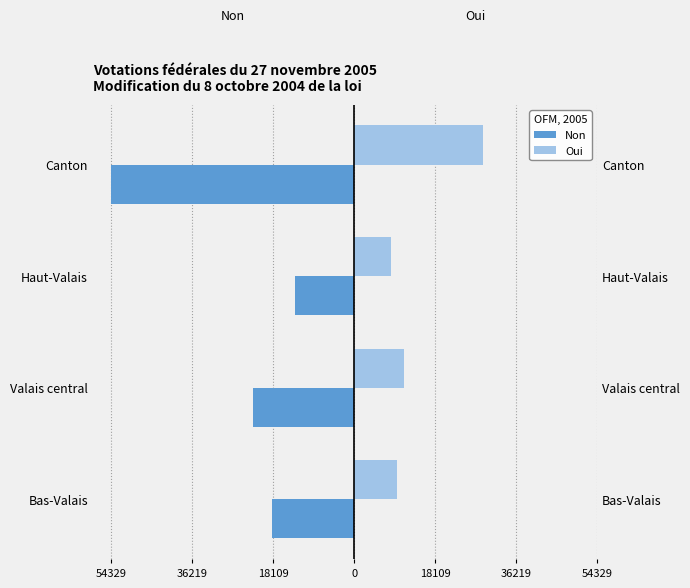

The Oui series shows 4111 at Bas-Valais. True or false?

False